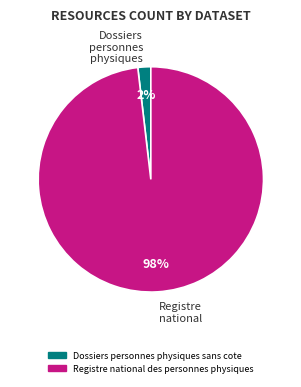

Between Registre national des personnes physiques and Dossiers personnes physiques sans cote, which is larger?

Registre national des personnes physiques